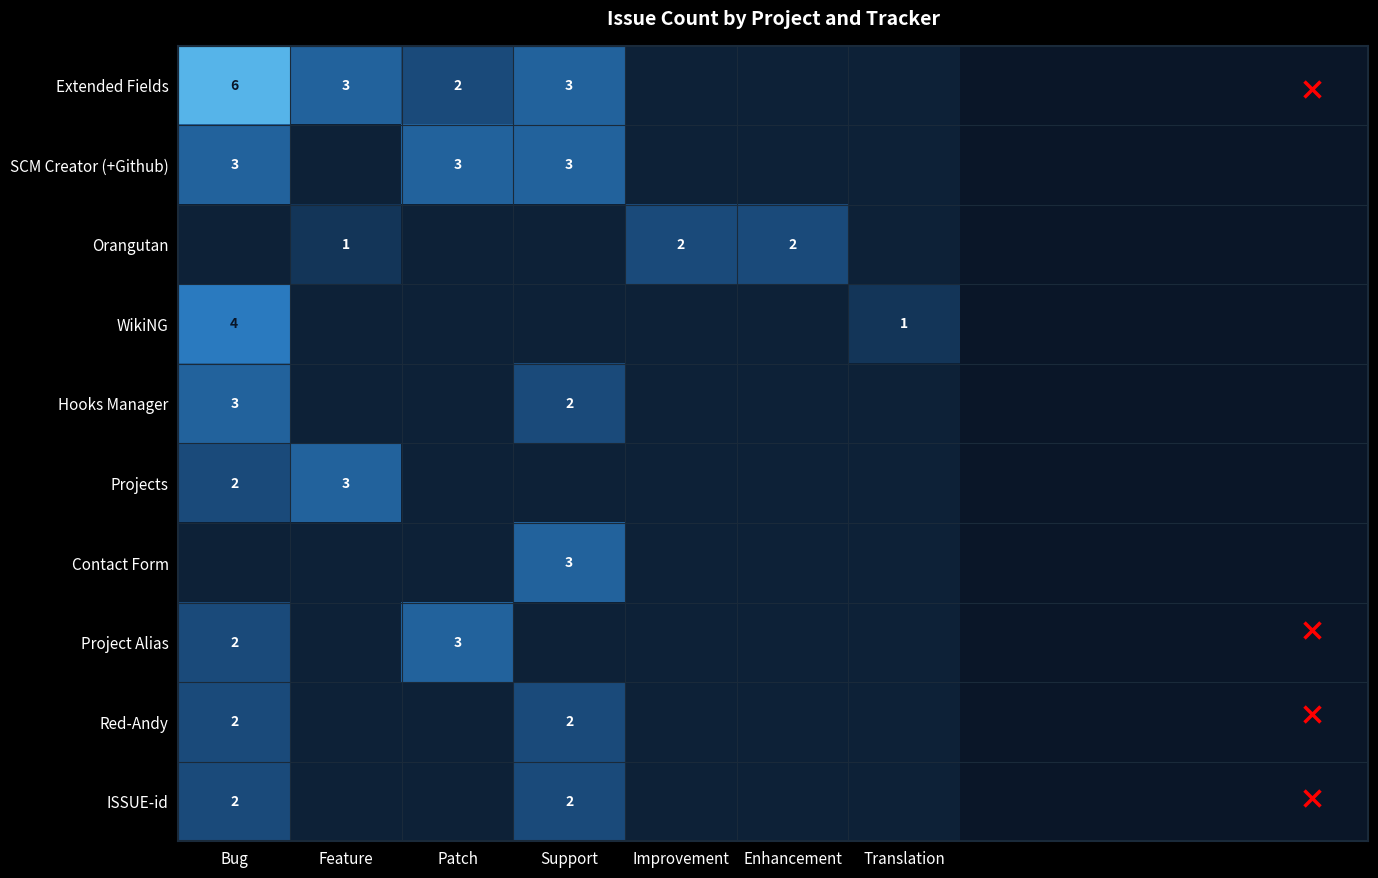

The value of Contact Form at Bug is -2. True or false?

False